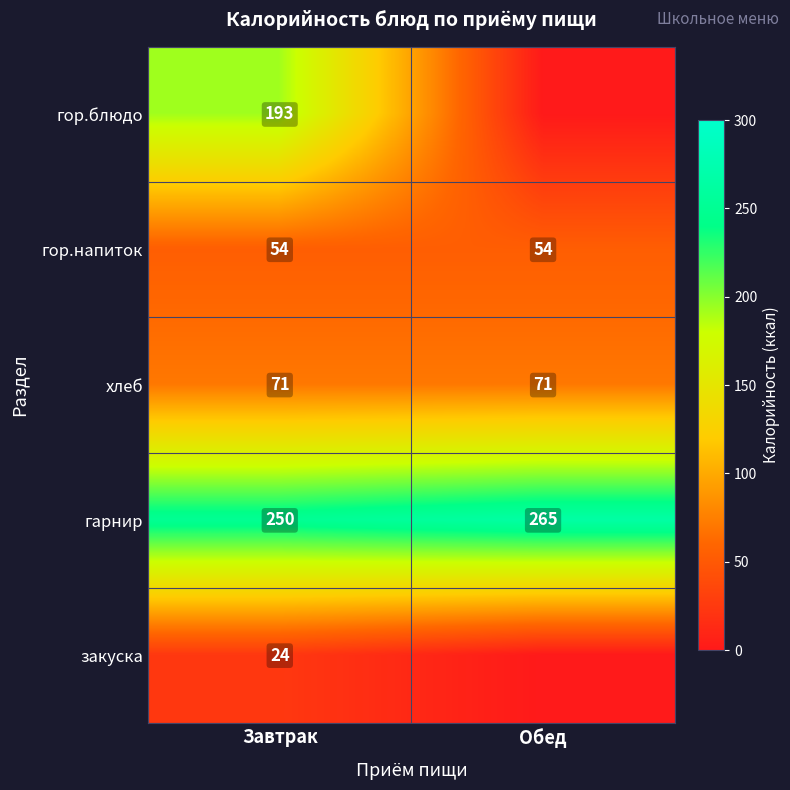

Is it true that хлеб equals 71 at Обед?

True